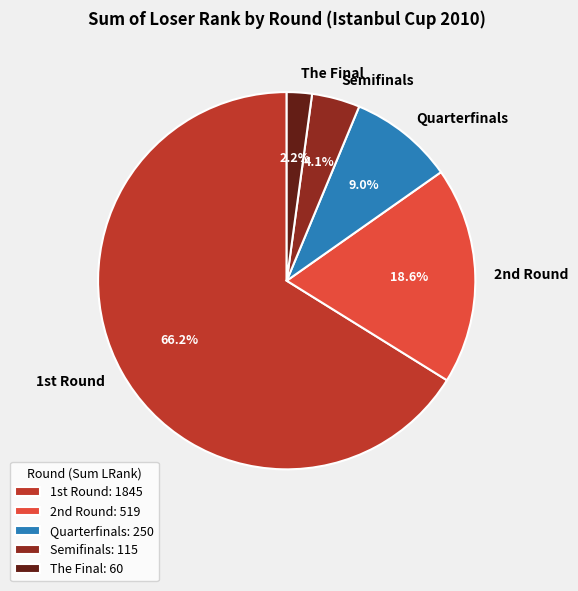

How many segments does this pie chart have?

5